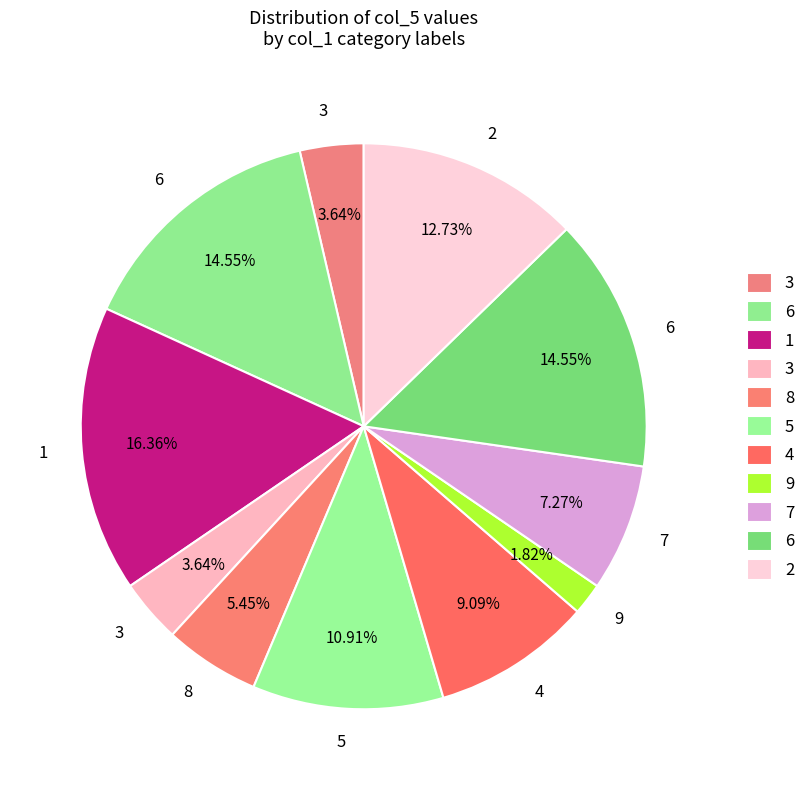

How many slices are in this pie chart?

11